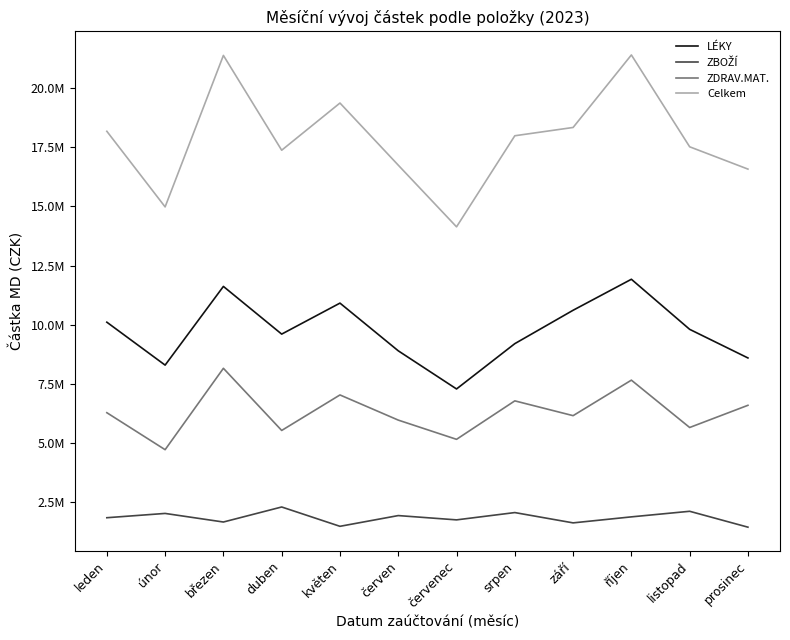

At how many categories does at least one series exceed 15598570?

10